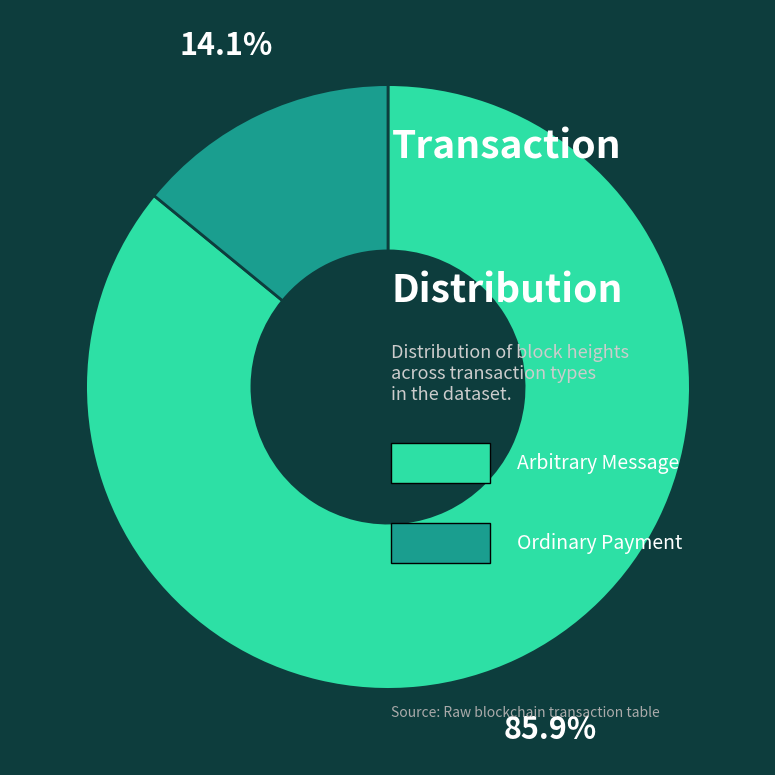

Is there any slice that represents more than half of the pie?

Yes